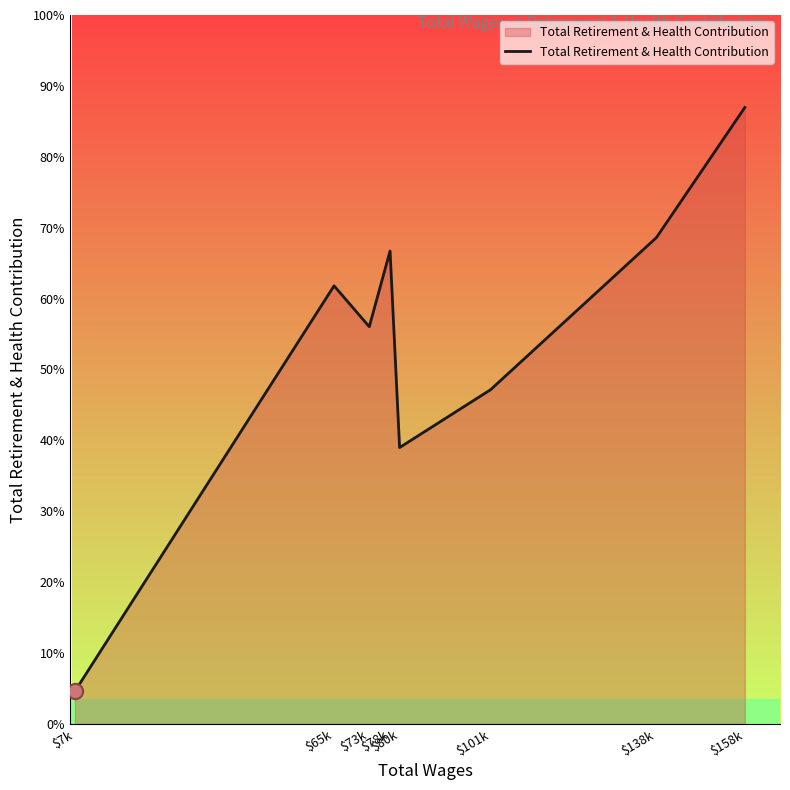

Approximately how many times larger is the value at $158k compared to $80k?

2.2